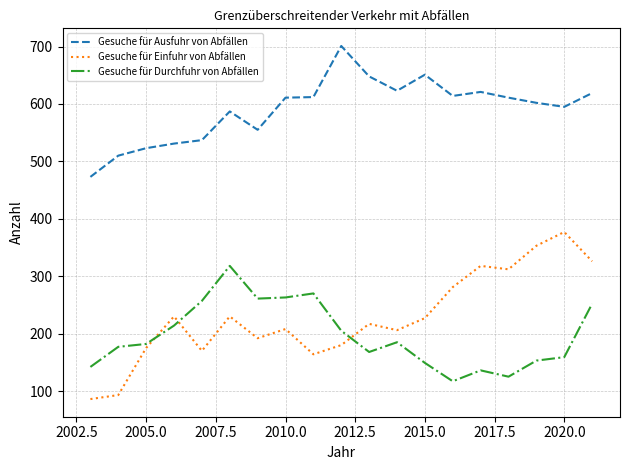

What are all the series names shown in the legend?

Gesuche für Ausfuhr von Abfällen, Gesuche für Einfuhr von Abfällen, Gesuche für Durchfuhr von Abfällen